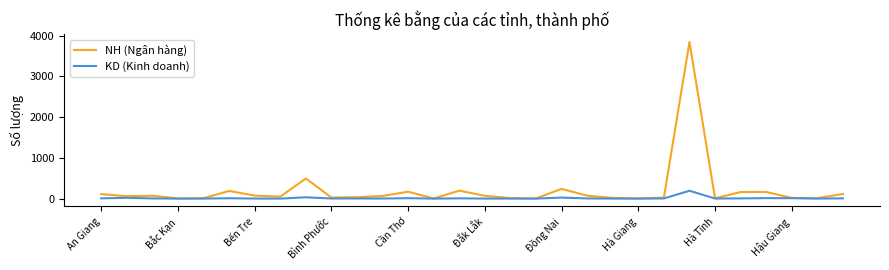

Rank the series by their maximum value, from lowest to highest.

KD (Kinh doanh), NH (Ngân hàng)